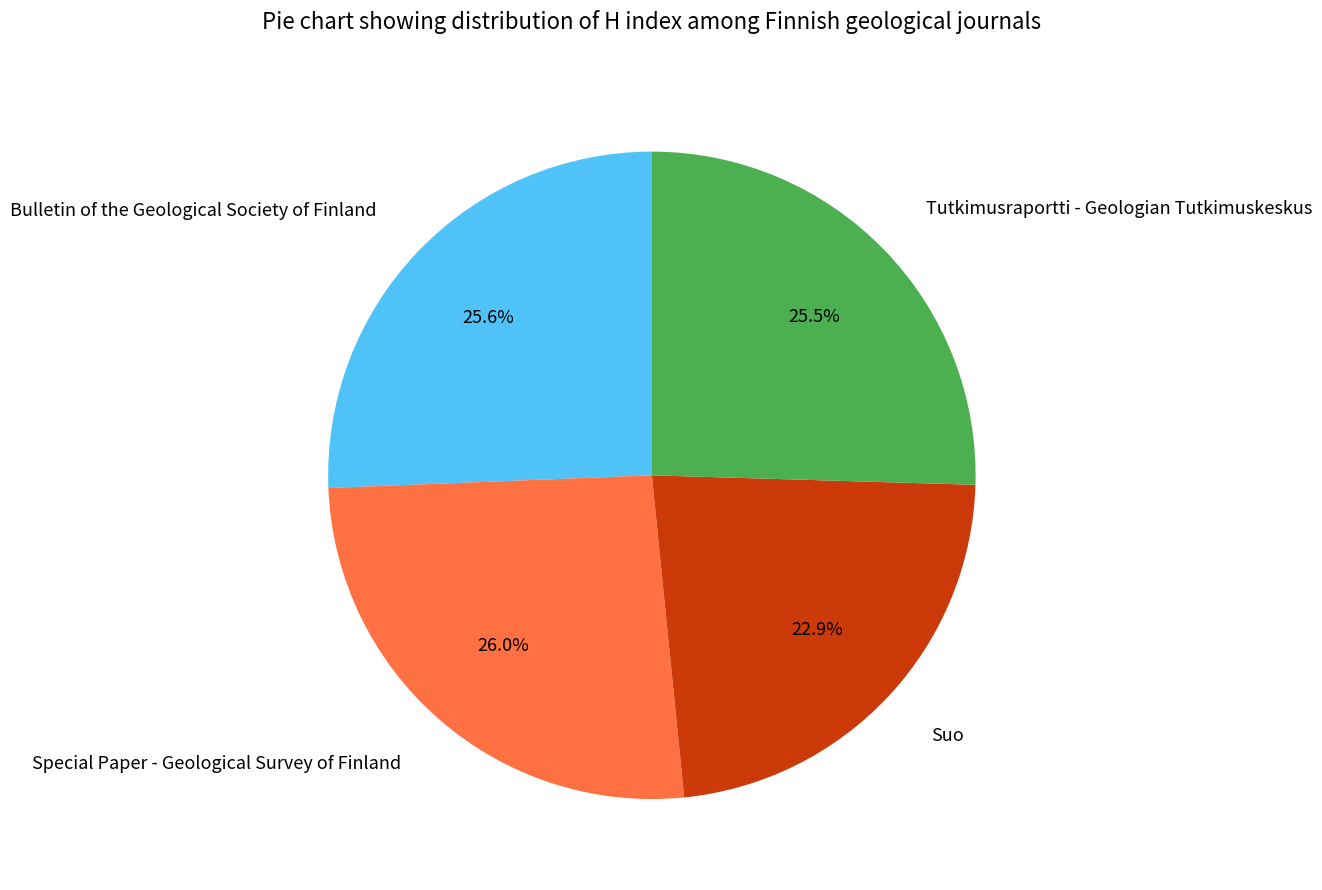

How many segments does this pie chart have?

4